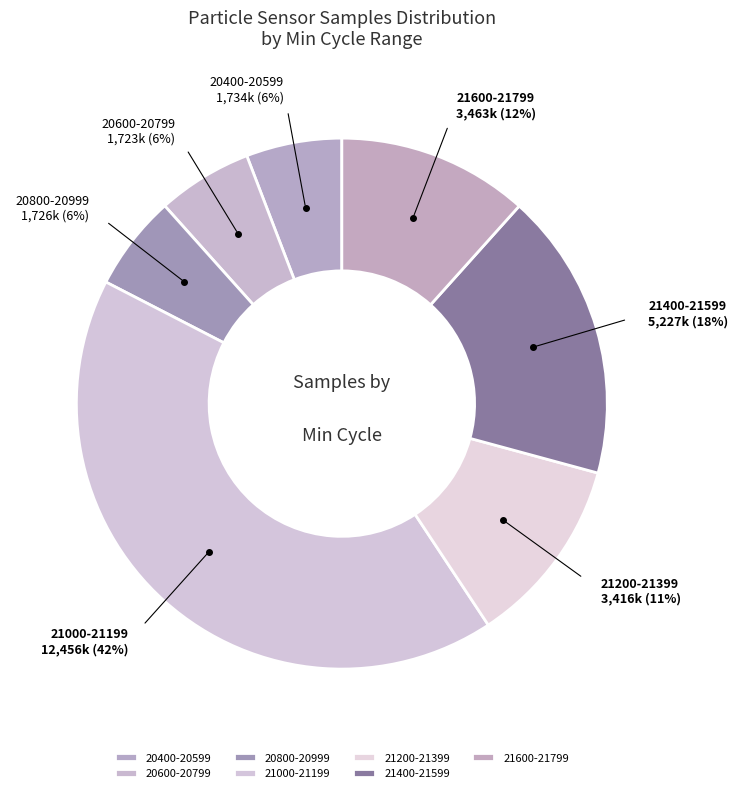

Does any single category account for the majority?

No